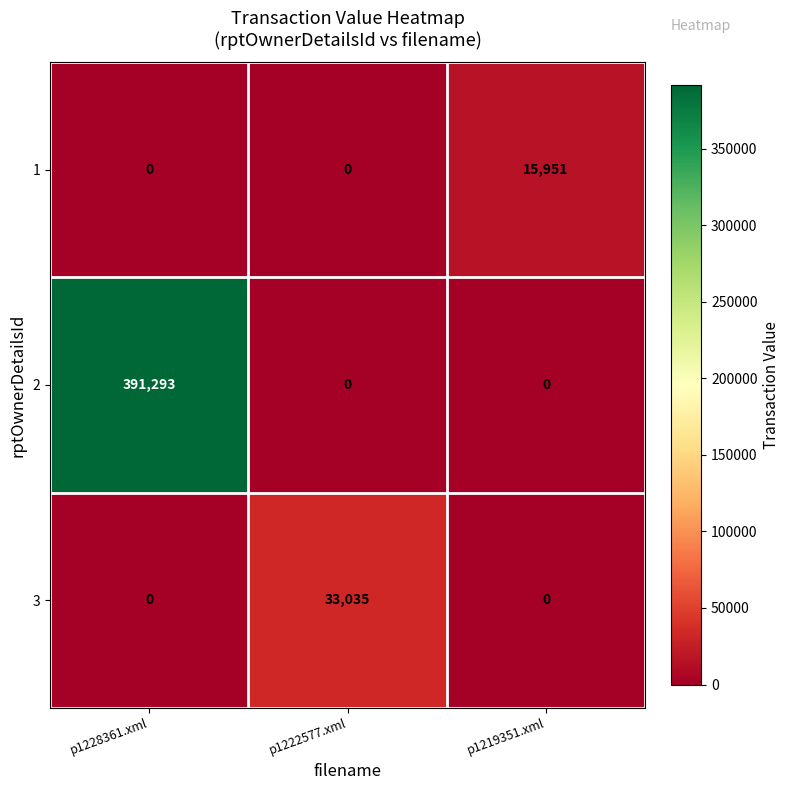

Which series changed the most between p1222577.xml and p1219351.xml?

3